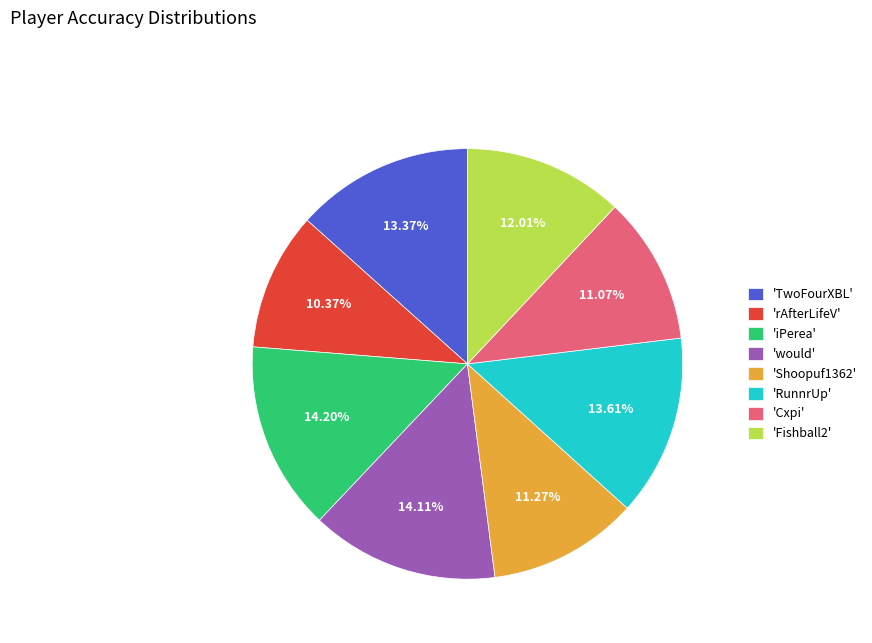

Which slice is the smallest?

'rAfterLifeV'